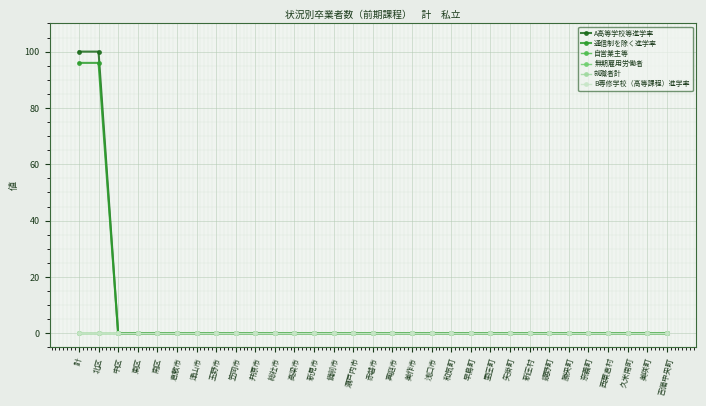

Which series changed the most between 総社市 and 里庄町?

A高等学校等進学率